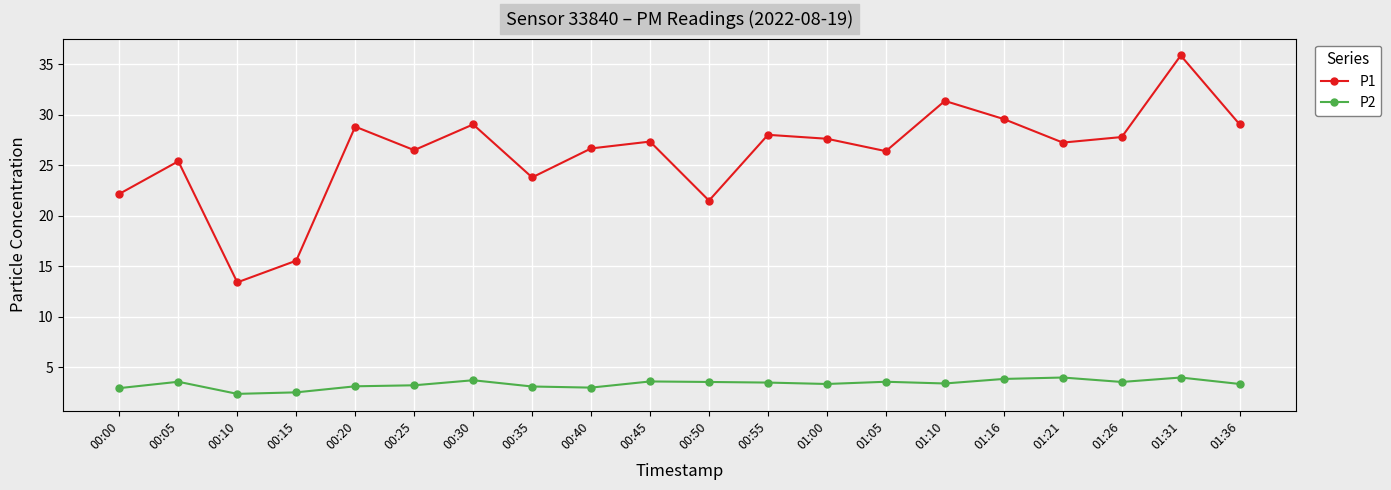

Does the chart display data point markers on the line(s)?

Yes